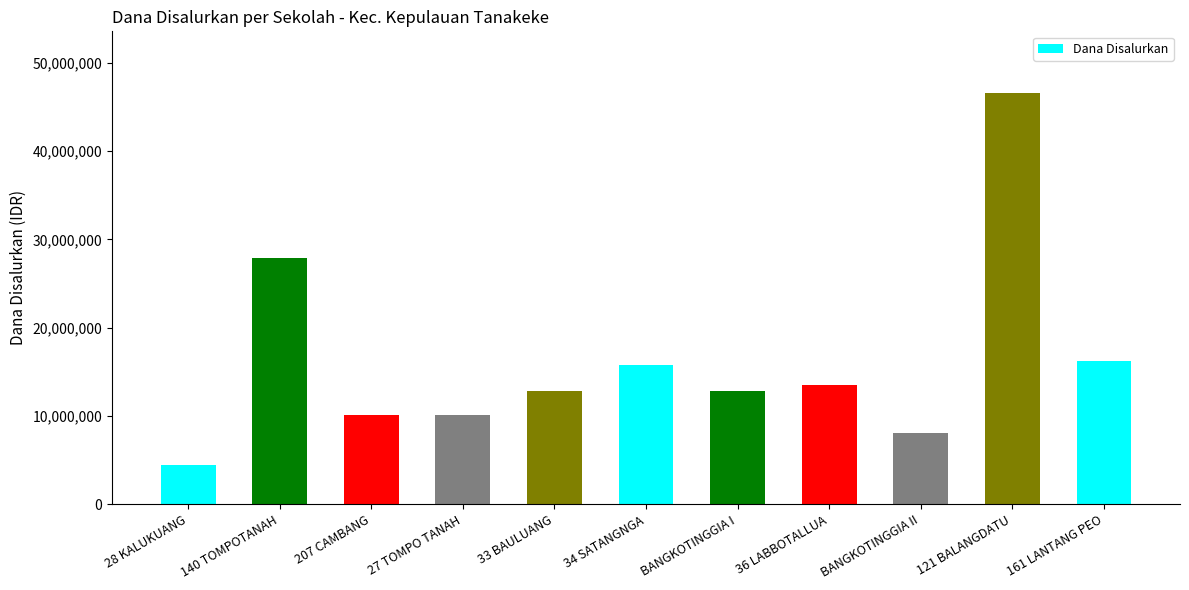

Reading right to left, what are all the values shown in this chart?

16200000	46575000	8100000	13500000	12825000	15750000	12825000	10125000	10125000	27900000	4500000